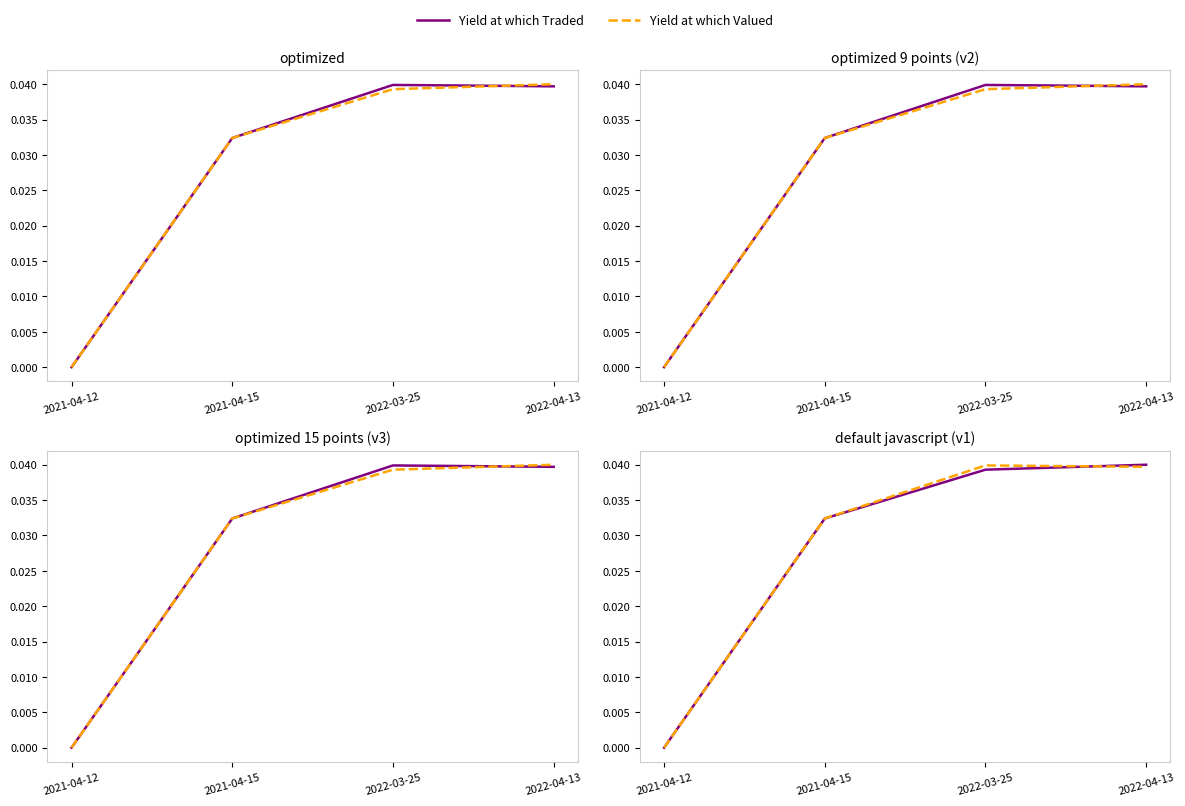

Is this an area chart (filled region under the line)?

No